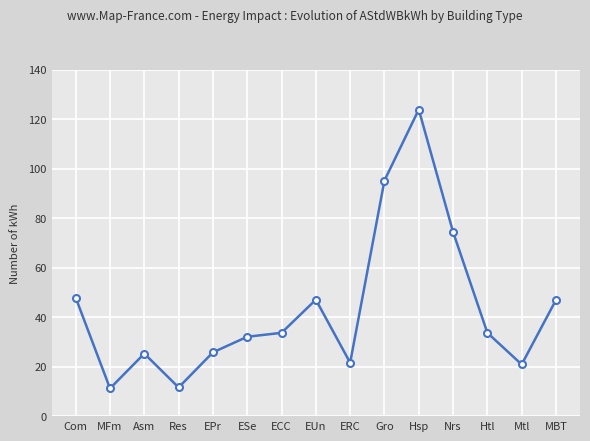

What is the sum of the values at Gro and Res?

106.9